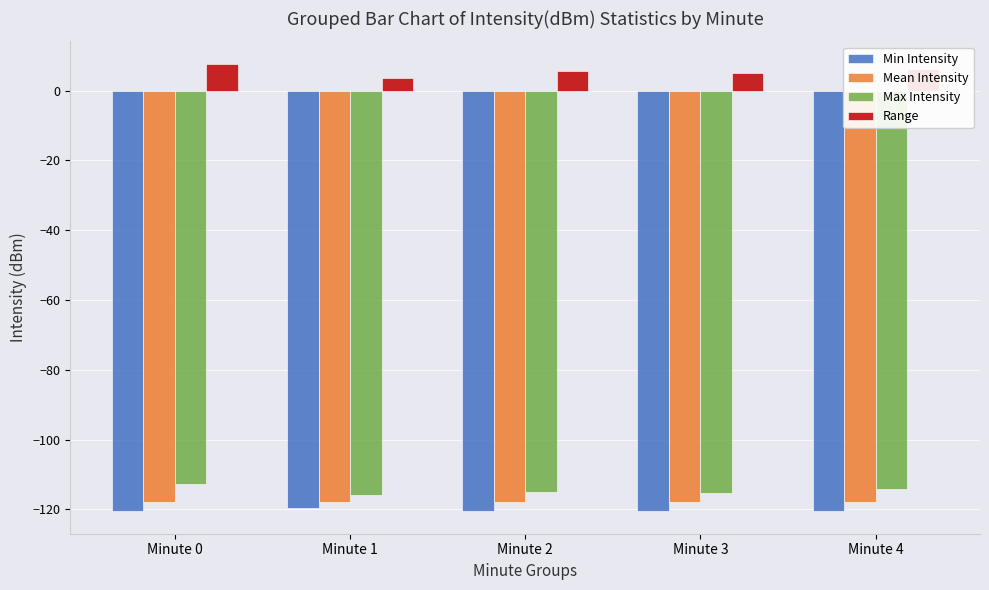

What is the approximate value of Range at Minute 3?

5.1